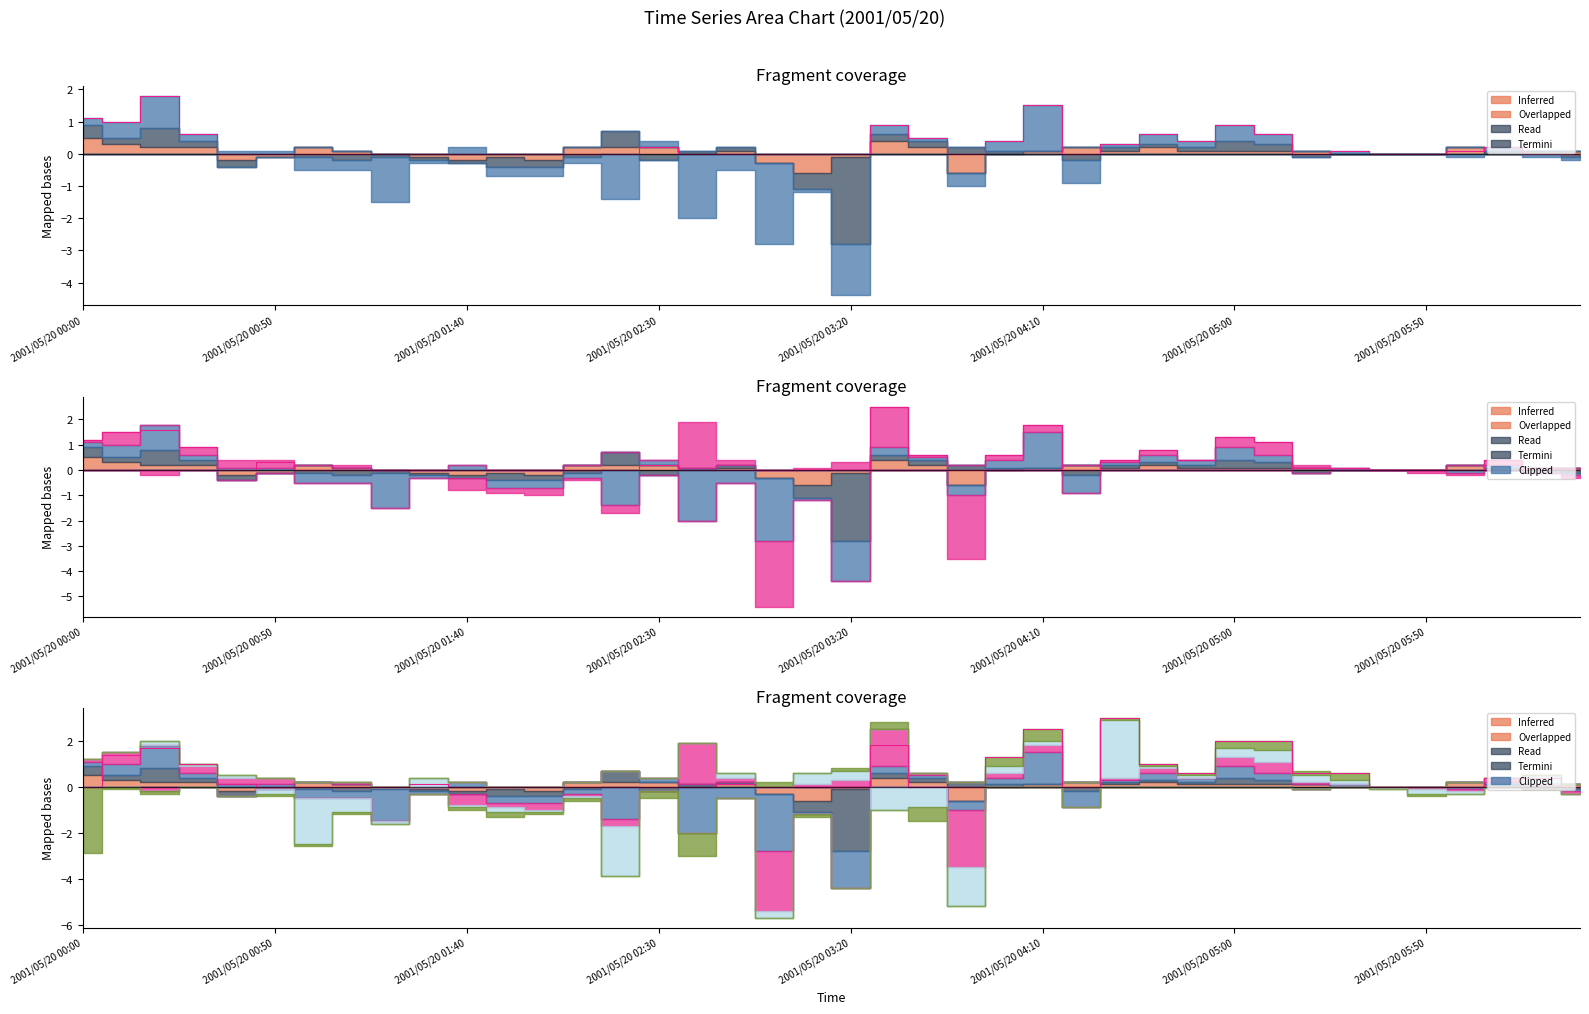

At which category does the chart reach its peak across all series?

27